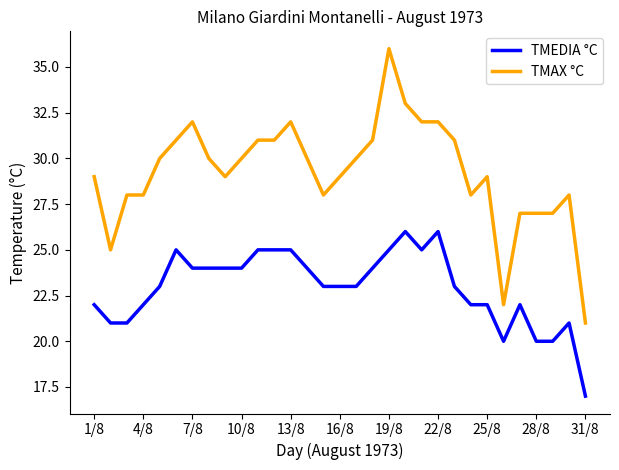

Which series has the largest total across all categories?

TMAX °C